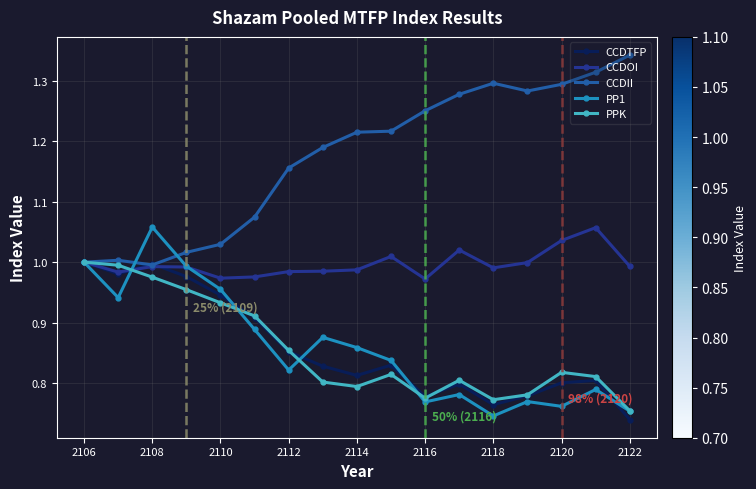

True or false: PPK has more than 2 points higher than both neighbors.

True